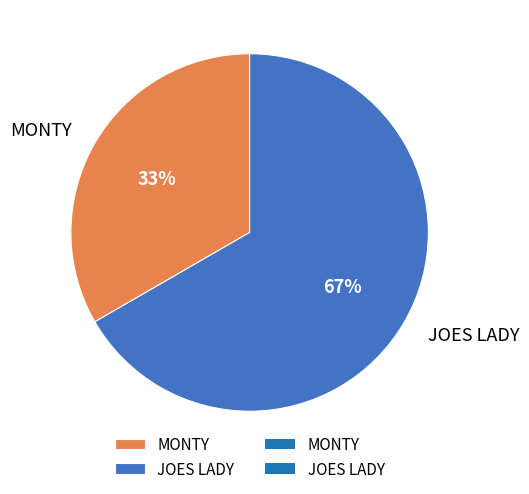

To the nearest percent, what is the combined percentage of JOES LADY and MONTY?

100%